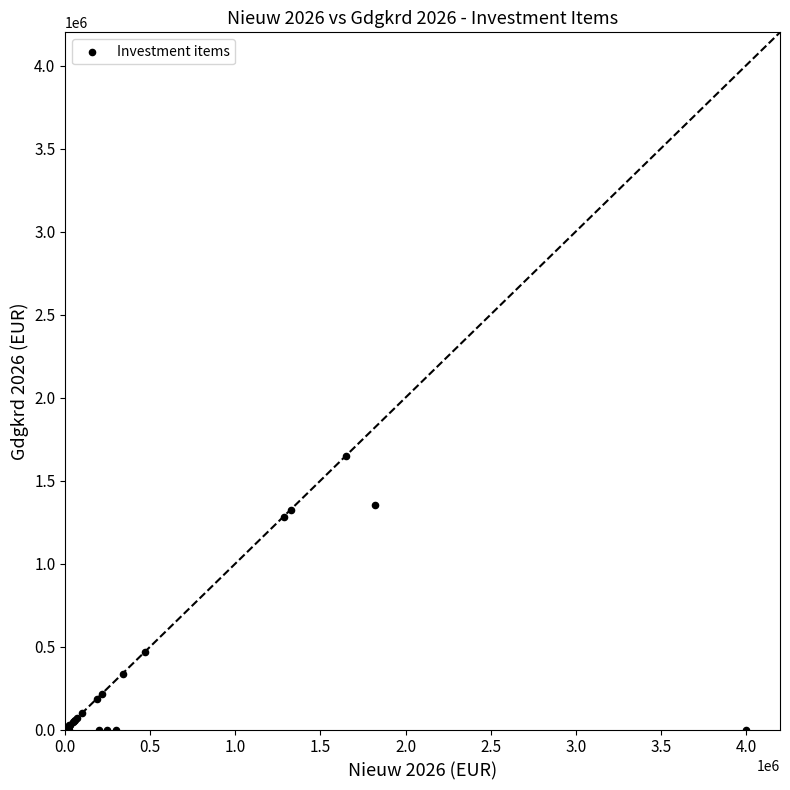

What Y value in the scatter plot is closest to 825000?

470000.0